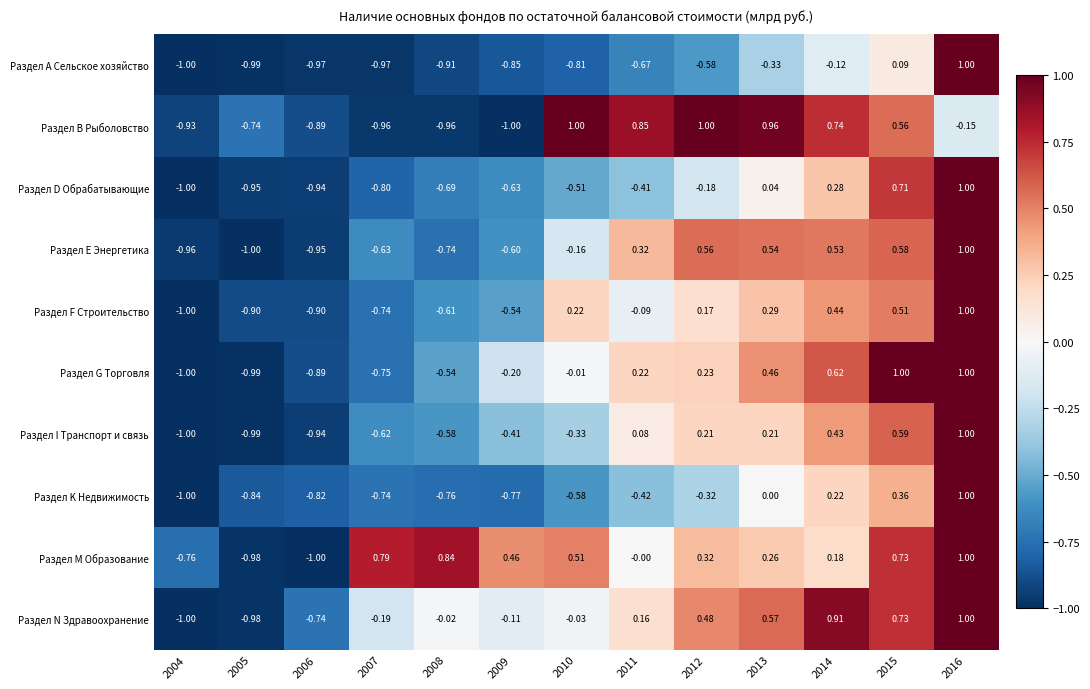

At 2014, list the series in order from largest to smallest.

Раздел N Здравоохранение, Раздел В Рыболовство, Раздел G Торговля, Раздел Е Энергетика, Раздел F Строительство, Раздел I Транспорт и связь, Раздел D Обрабатывающие, Раздел K Недвижимость, Раздел M Образование, Раздел А Сельское хозяйство